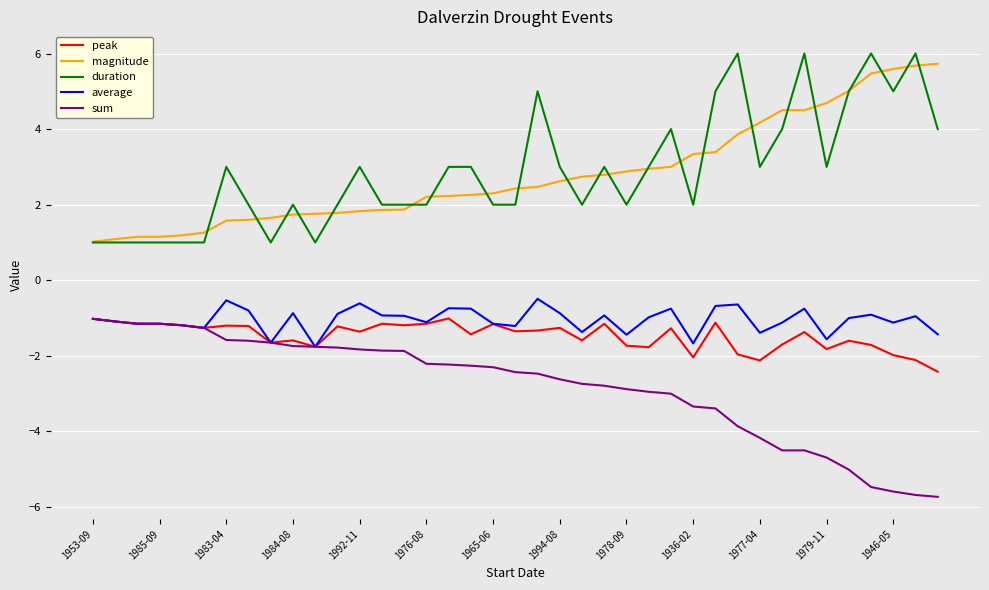

True or false: average and duration intersect in this chart.

False